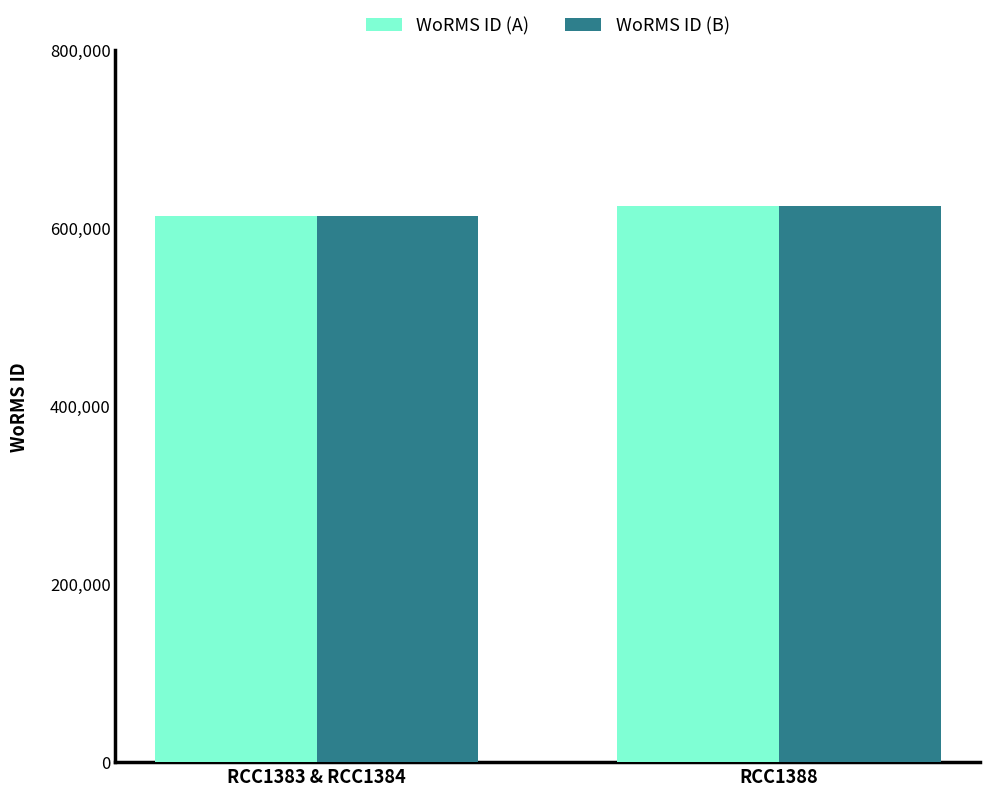

What is the label of the 2nd bar from the left?

RCC1388